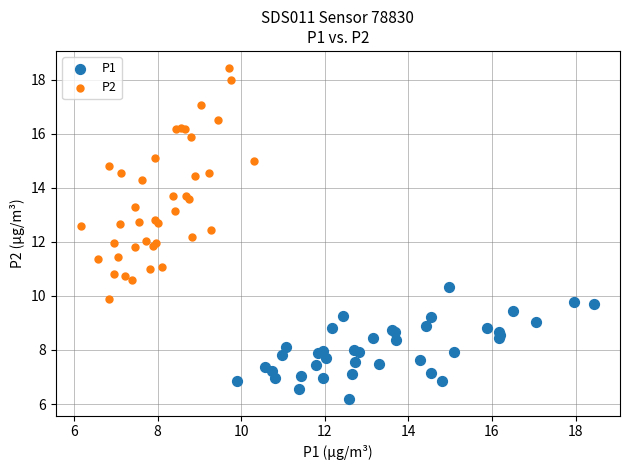

Which series contains the highest Y value?

P2